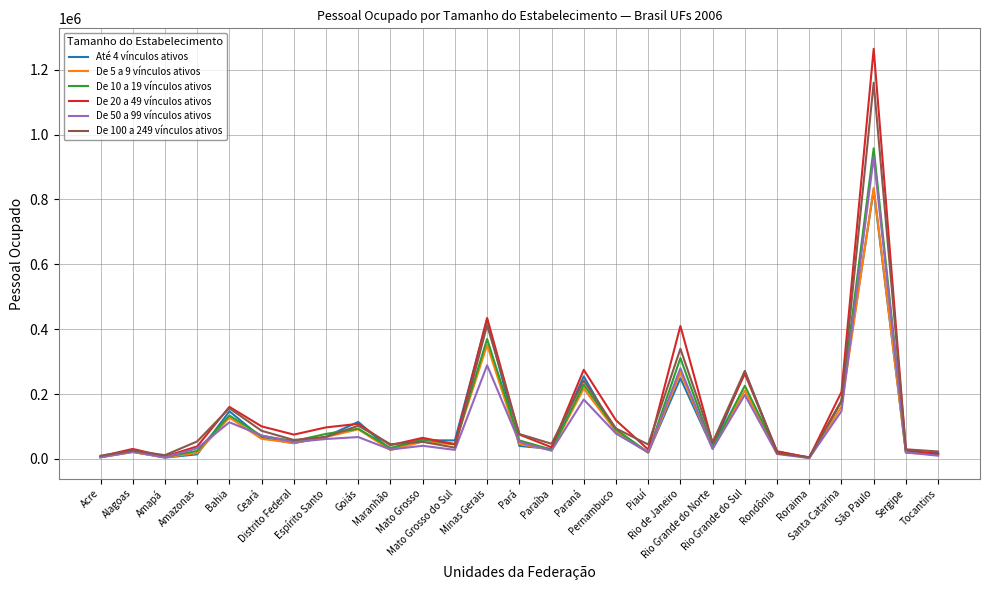

What are all the series names shown in the legend?

Até 4 vínculos ativos, De 5 a 9 vínculos ativos, De 10 a 19 vínculos ativos, De 20 a 49 vínculos ativos, De 50 a 99 vínculos ativos, De 100 a 249 vínculos ativos